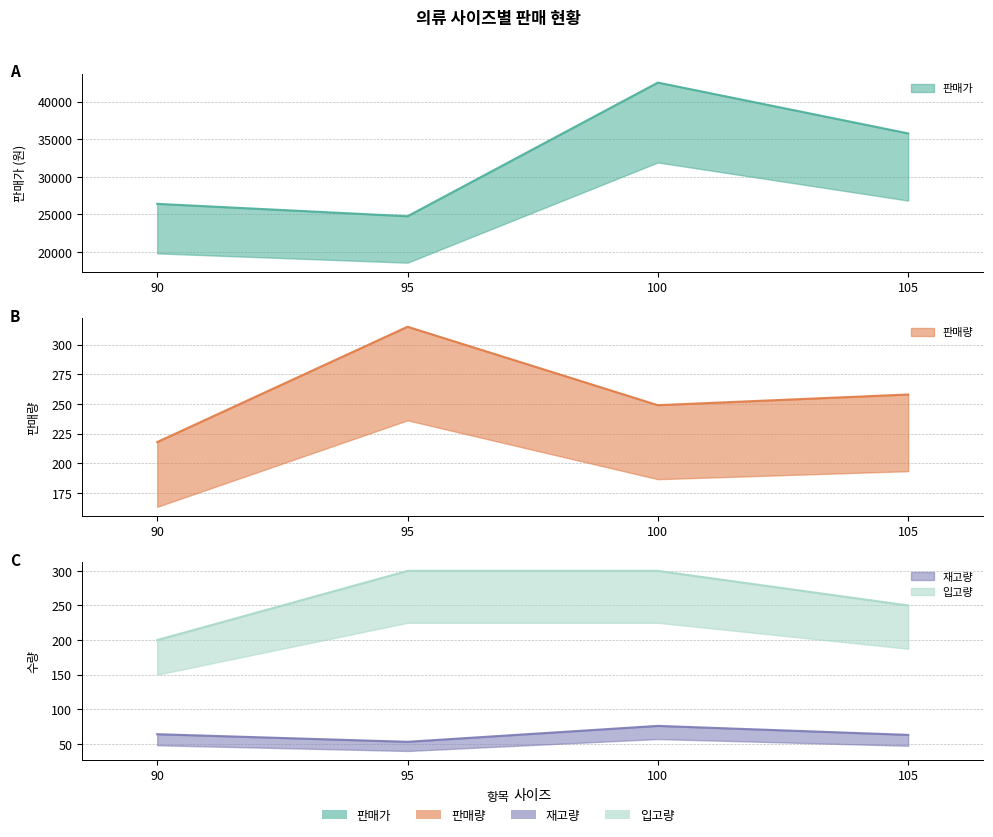

Reading left to right, extract all data points from this chart.

판매가: 26400	24750	42550	35780
판매량: 218	315	249	258
재고량: 64	53	76	63
입고량: 200	300	300	250